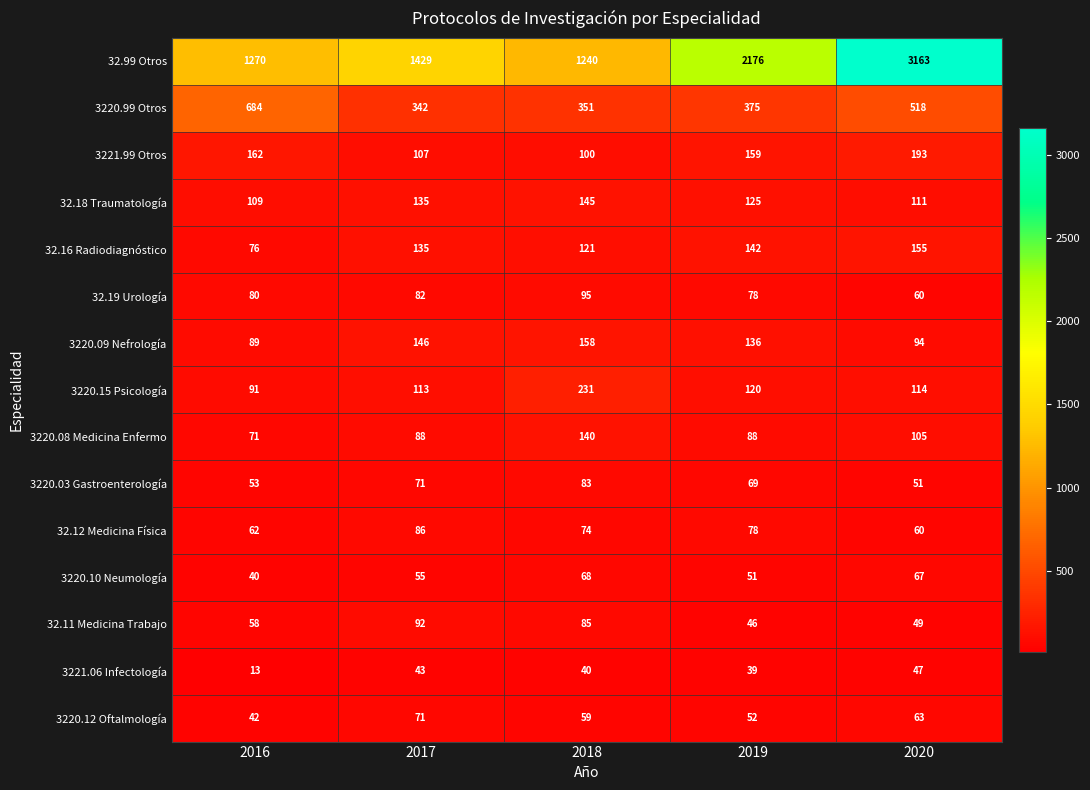

Which series has the widest spread of values?

32.99 Otros